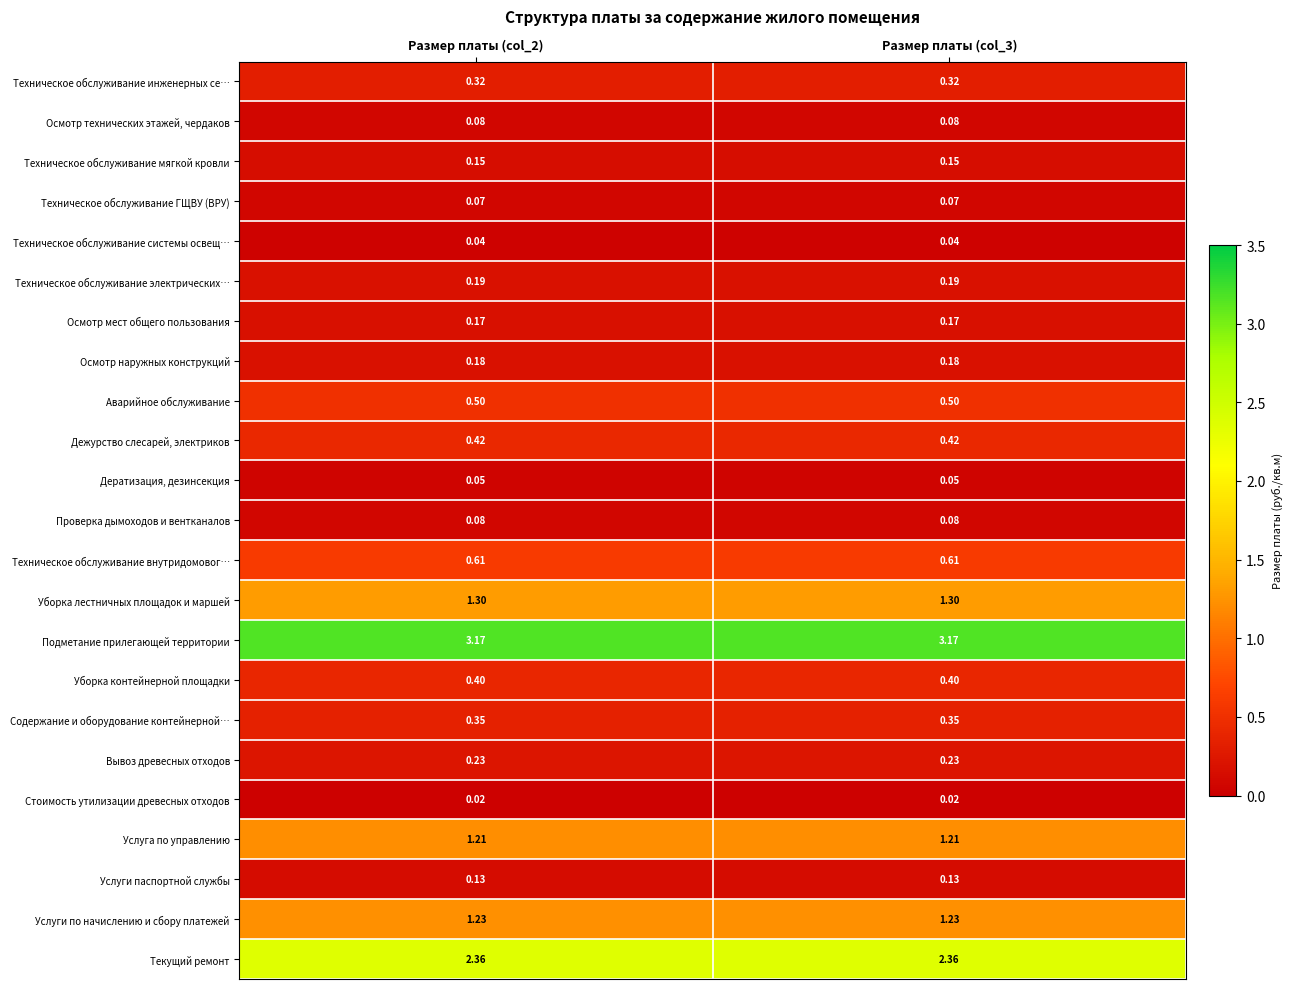

Which series has the largest total across all categories?

Подметание прилегающей территории